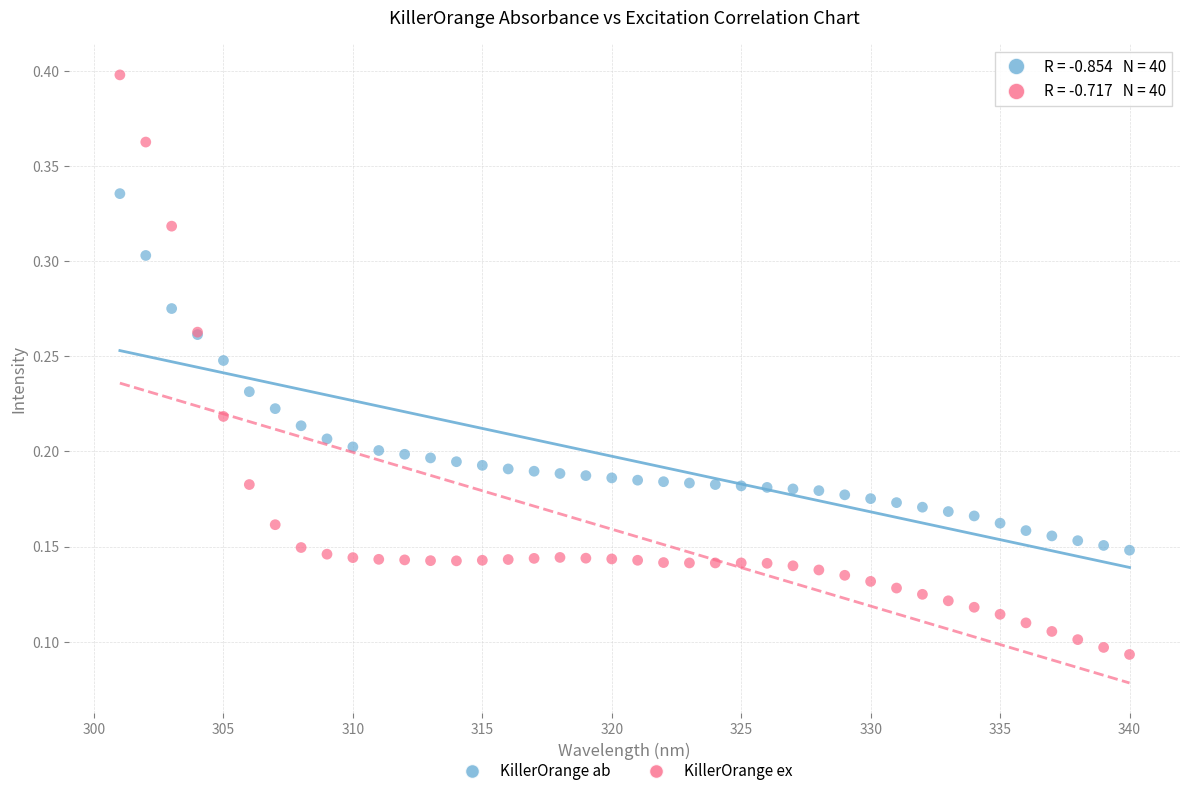

Which series contains the lowest Y value?

KillerOrange ex